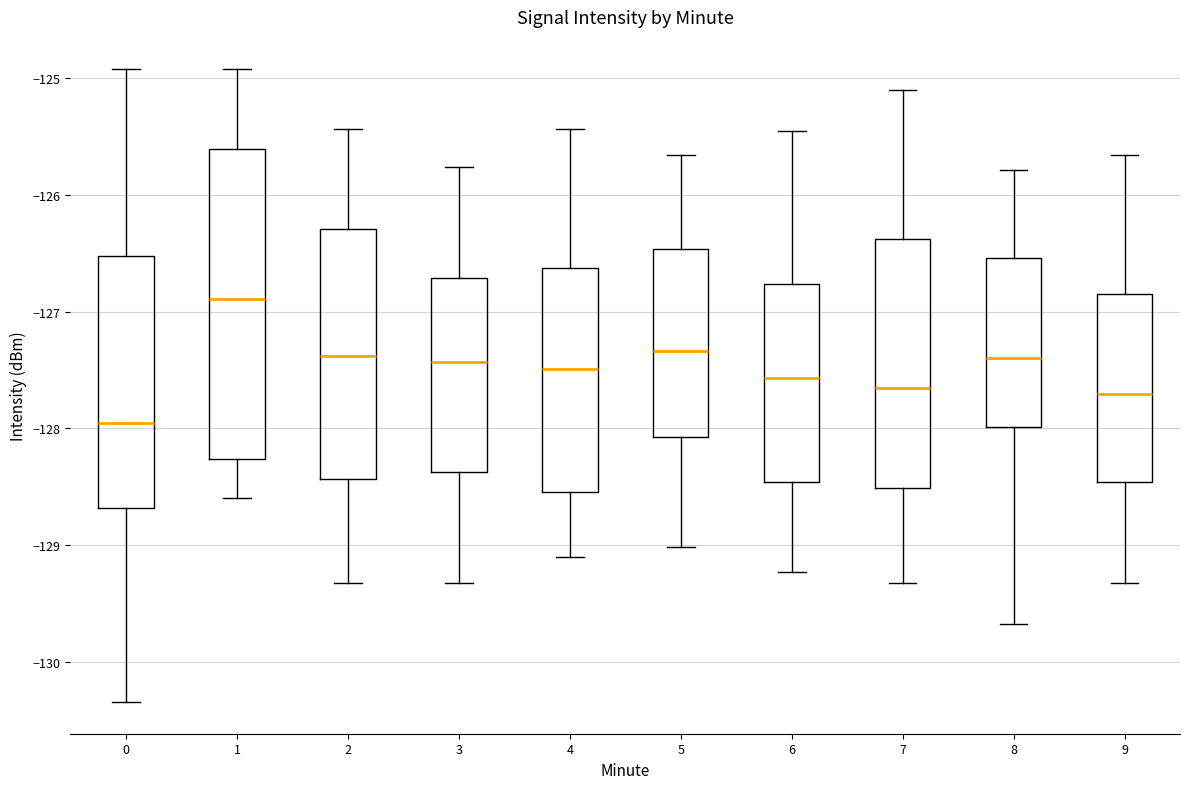

Reading left to right, transcribe this box plot: for each box, give where its median line is, the range the box spans, and where its two whiskers end, as read against the y-axis. The values are not printed on the chart, so give them approximately, as read against the axis.

0: median -128.0, box -128.7 to -126.5, whiskers -130.3 to -124.9
1: median -126.9, box -128.3 to -125.6, whiskers -128.6 to -124.9
2: median -127.4, box -128.4 to -126.3, whiskers -129.3 to -125.4
3: median -127.4, box -128.4 to -126.7, whiskers -129.3 to -125.8
4: median -127.5, box -128.5 to -126.6, whiskers -129.1 to -125.4
5: median -127.3, box -128.1 to -126.5, whiskers -129.0 to -125.7
6: median -127.6, box -128.5 to -126.8, whiskers -129.2 to -125.5
7: median -127.7, box -128.5 to -126.4, whiskers -129.3 to -125.1
8: median -127.4, box -128.0 to -126.5, whiskers -129.7 to -125.8
9: median -127.7, box -128.5 to -126.8, whiskers -129.3 to -125.7